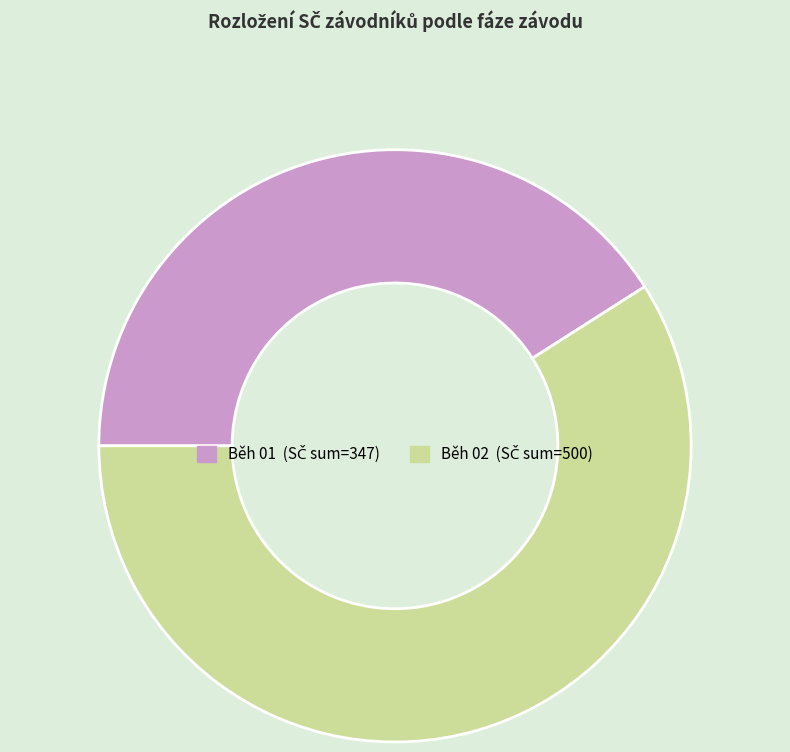

Is there any slice that represents more than half of the pie?

Yes